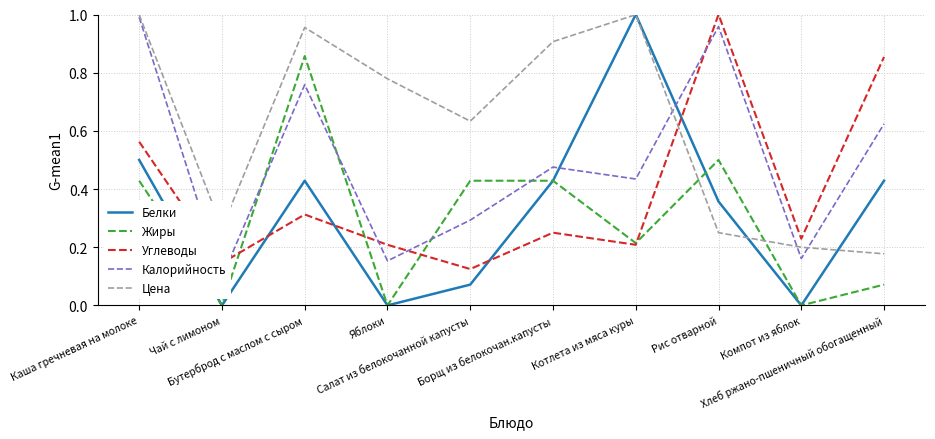

How many data points in Жиры are above 0?

7